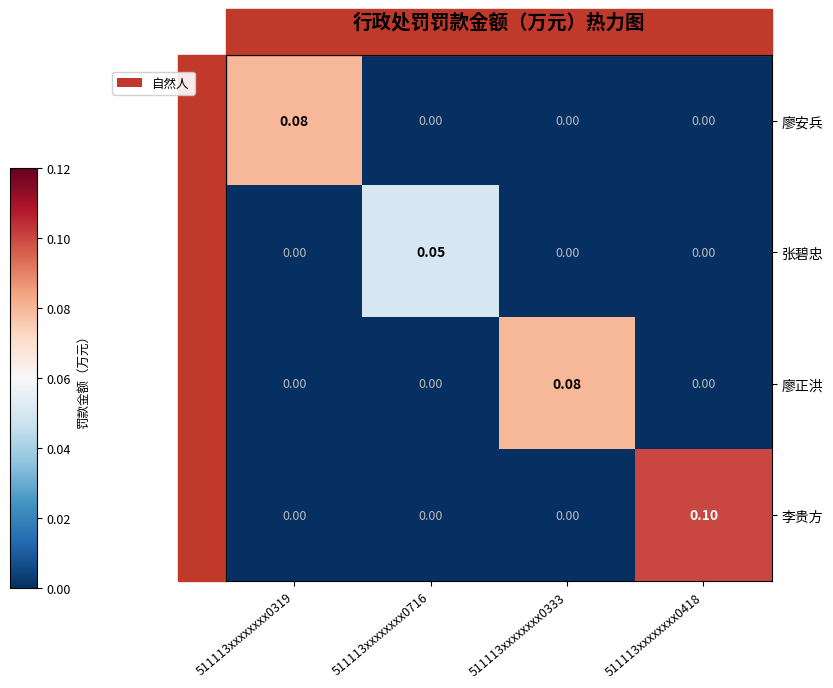

Which series changed the most between 511113xxxxxxxx0716 and 511113xxxxxxxx0418?

李贵方